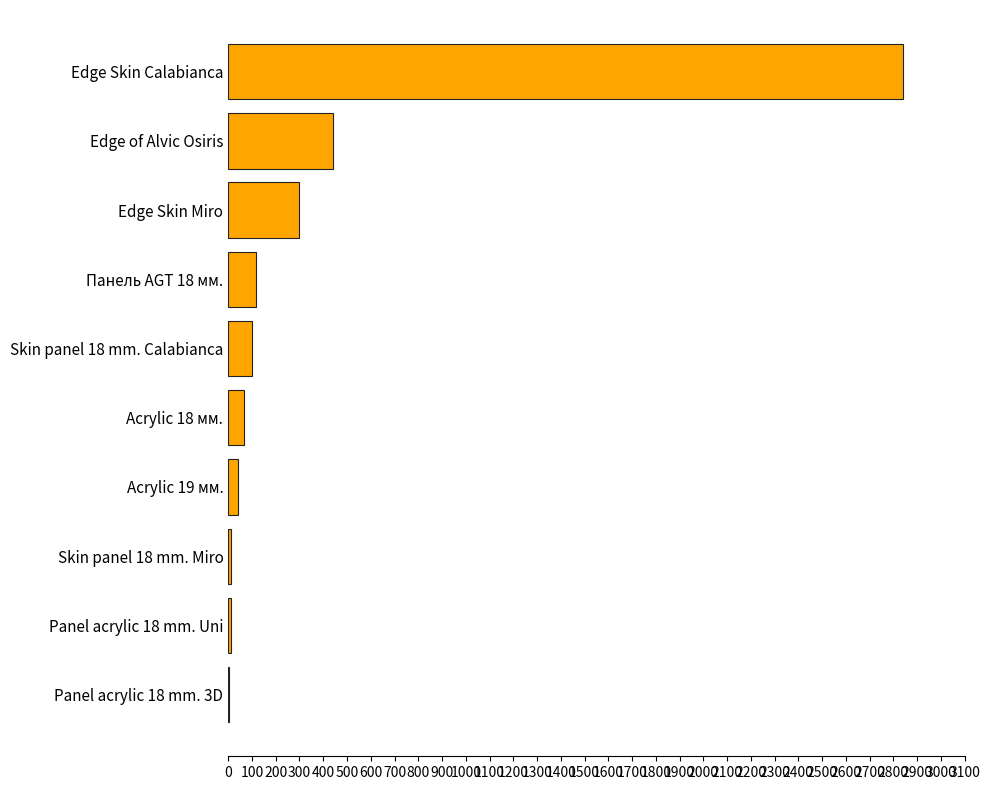

Where is the data nearest to the value 1420?

Edge of Alvic Osiris